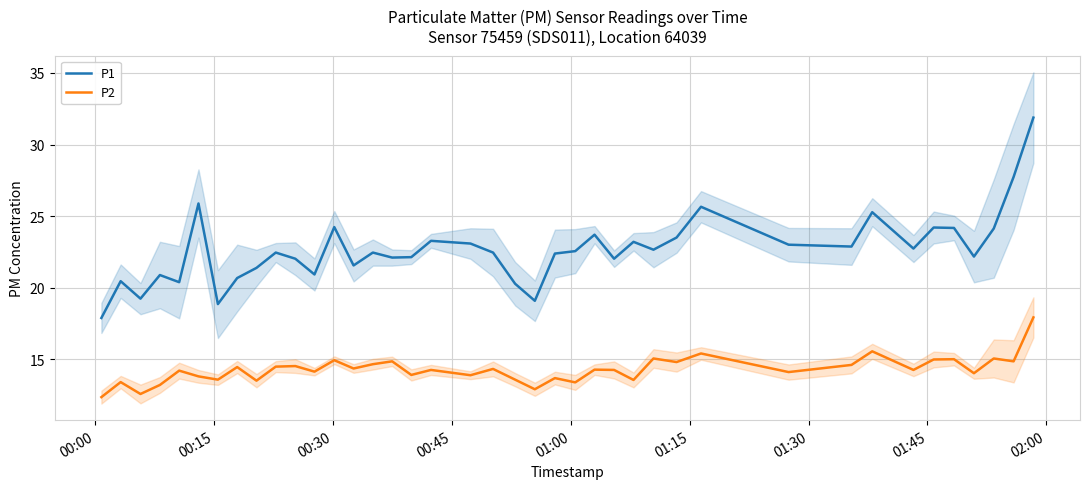

True or false: P2 and P1 intersect in this chart.

False